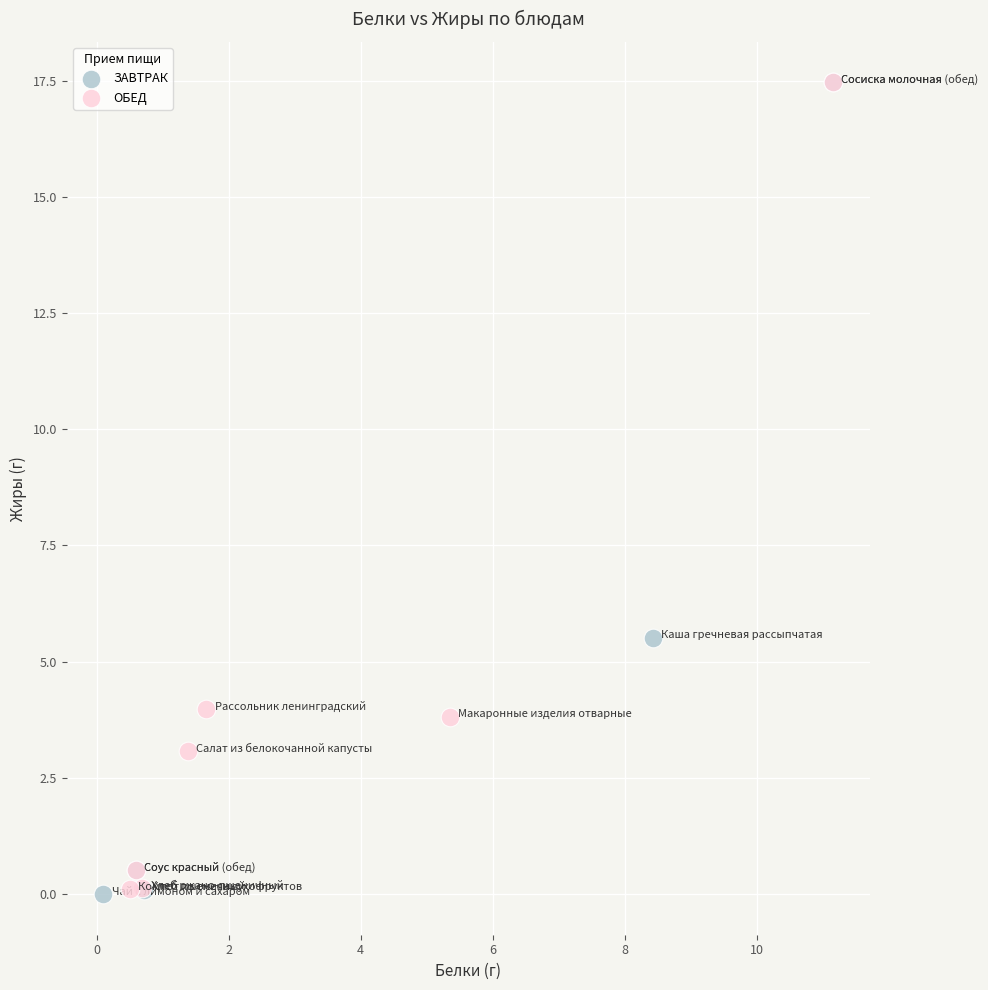

What are all the series names shown in the legend?

ЗАВТРАК, ОБЕД